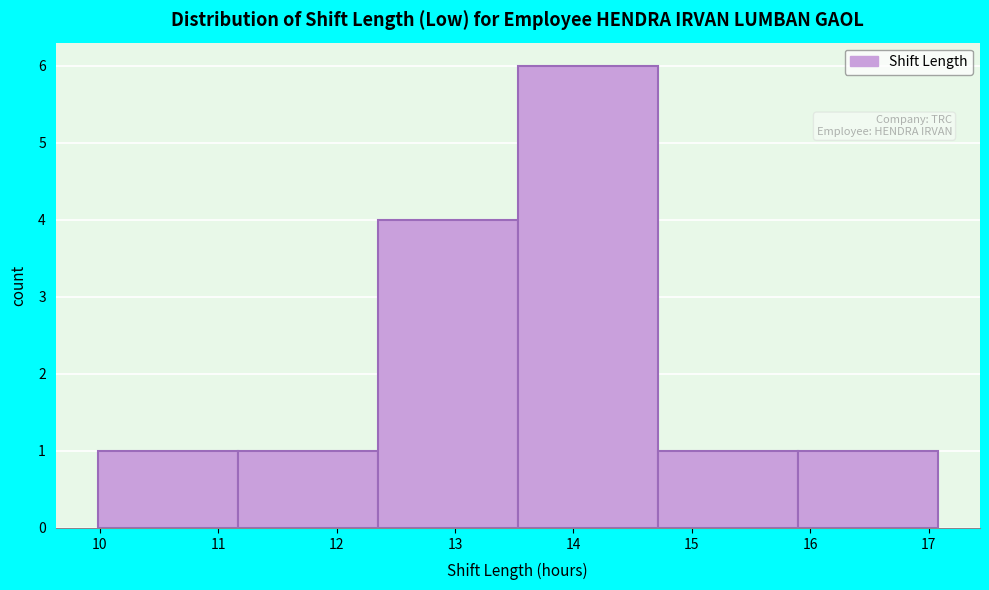

Over which range of the x-axis is the bar tallest?

13.5 to 14.7